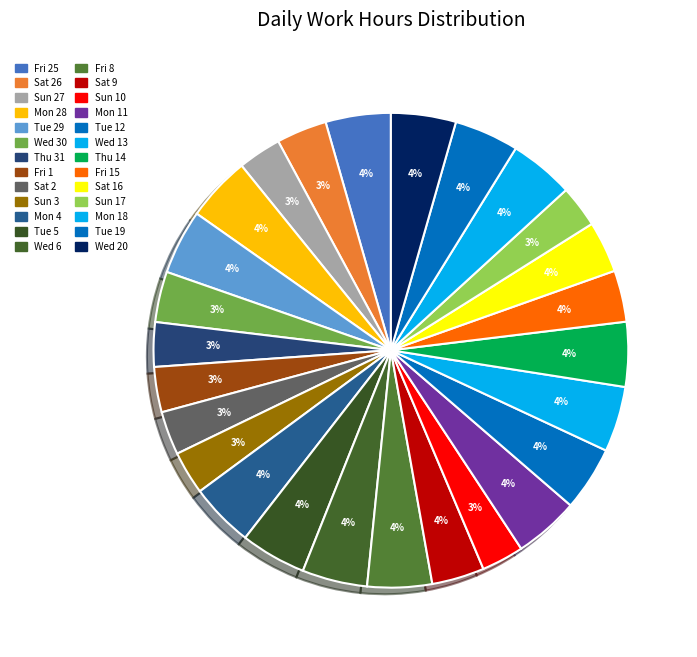

Rank the categories by value from highest to lowest.

Tue 5, Wed 13, Fri 25, Wed 6, Mon 28, Wed 20, Mon 11, Tue 29, Thu 14, Fri 8, Tue 19, Tue 12, Mon 18, Mon 4, Sat 9, Fri 15, Sat 16, Wed 30, Sat 26, Fri 1, Thu 31, Sat 2, Sun 27, Sun 3, Sun 10, Sun 17